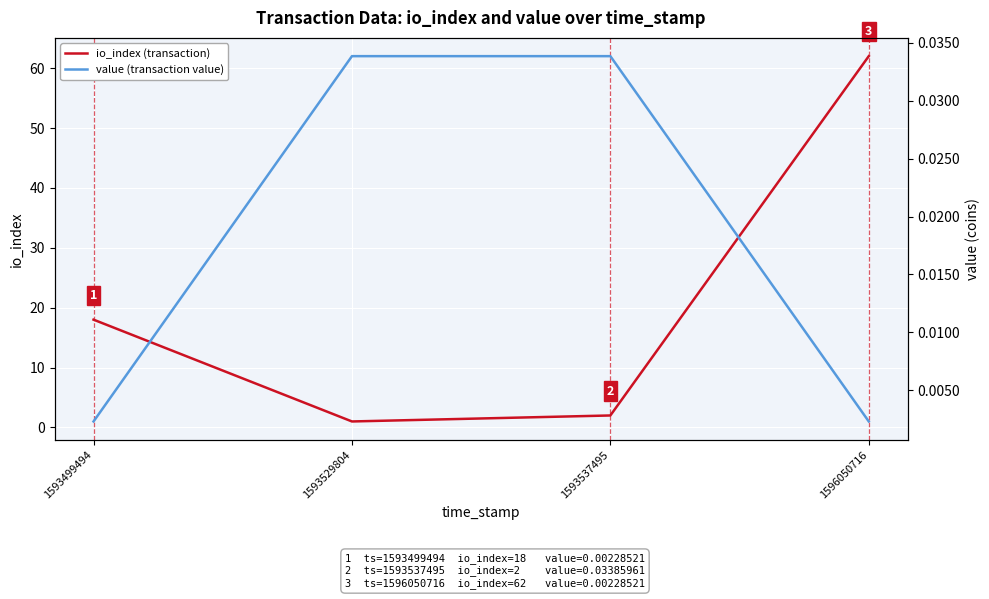

At which label is io_index (transaction) closest to 31?

1593499494